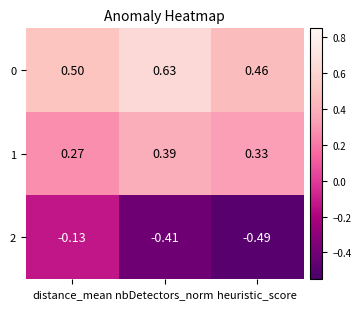

At how many categories does at least one series exceed 0?

3